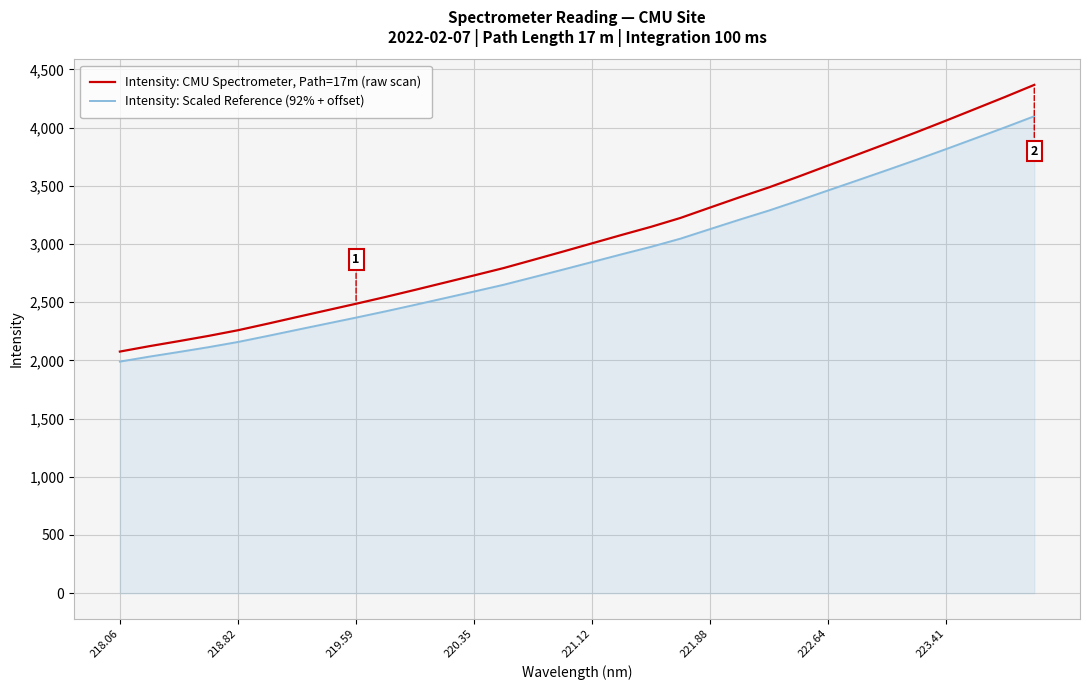

What is the difference between the maximum and minimum values in the Intensity: CMU Spectrometer, Path=17m (raw scan) series?

2291.3